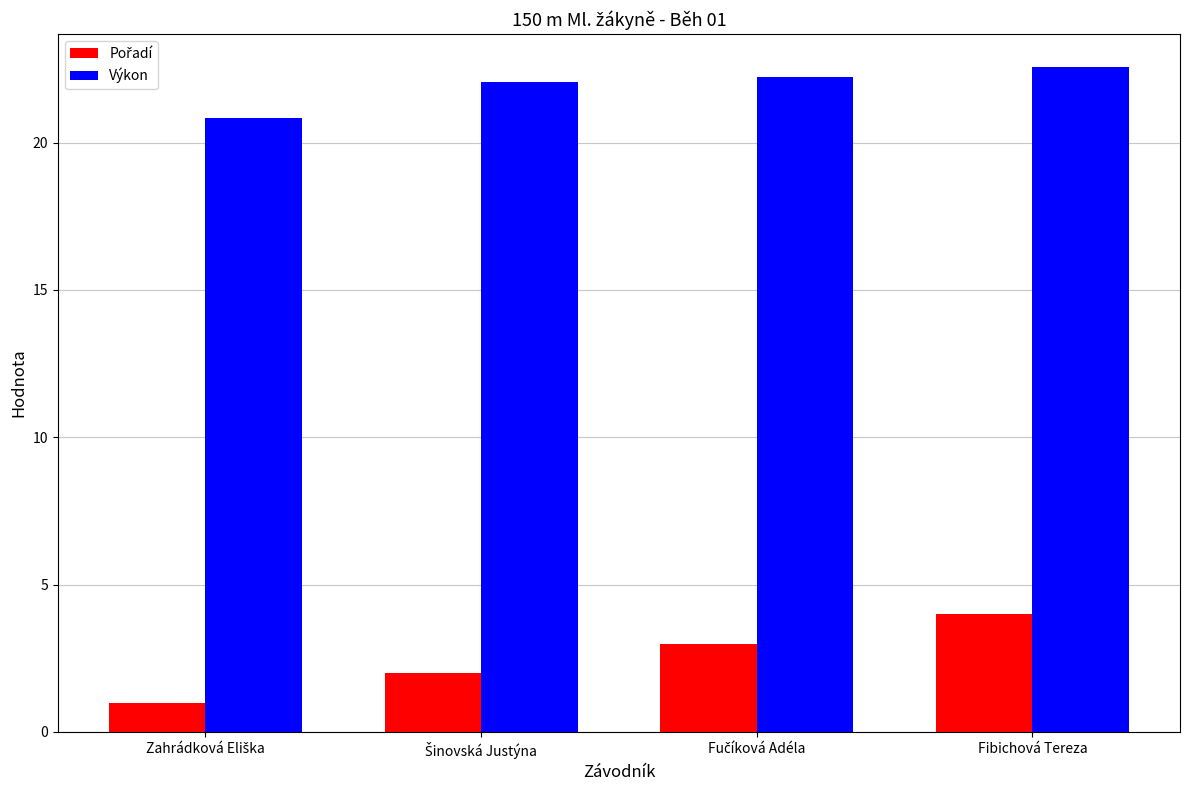

What is the total value across all series at Fibichová Tereza?

26.6